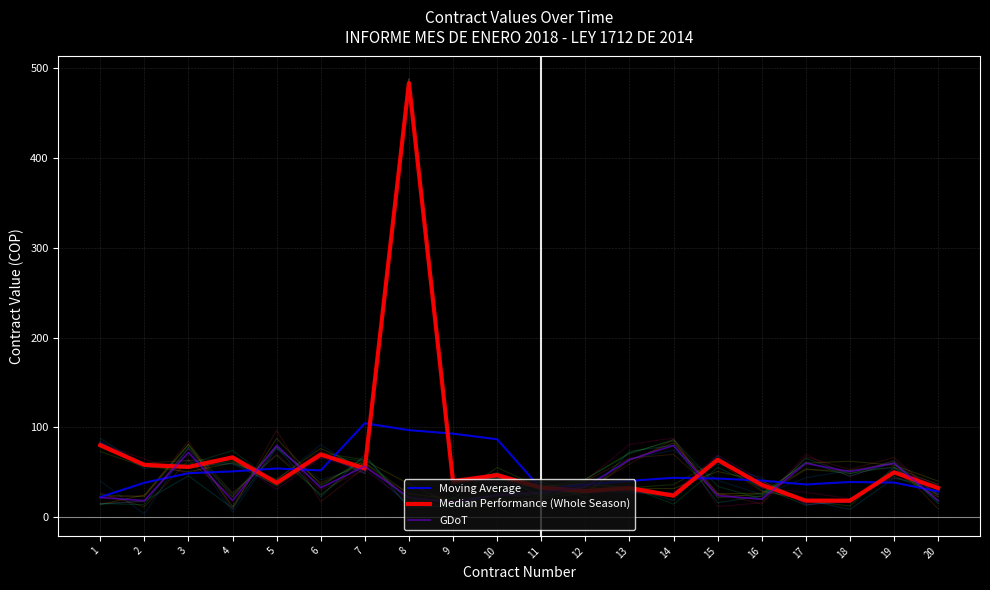

How many interior local valleys does the Moving Average series have?

3